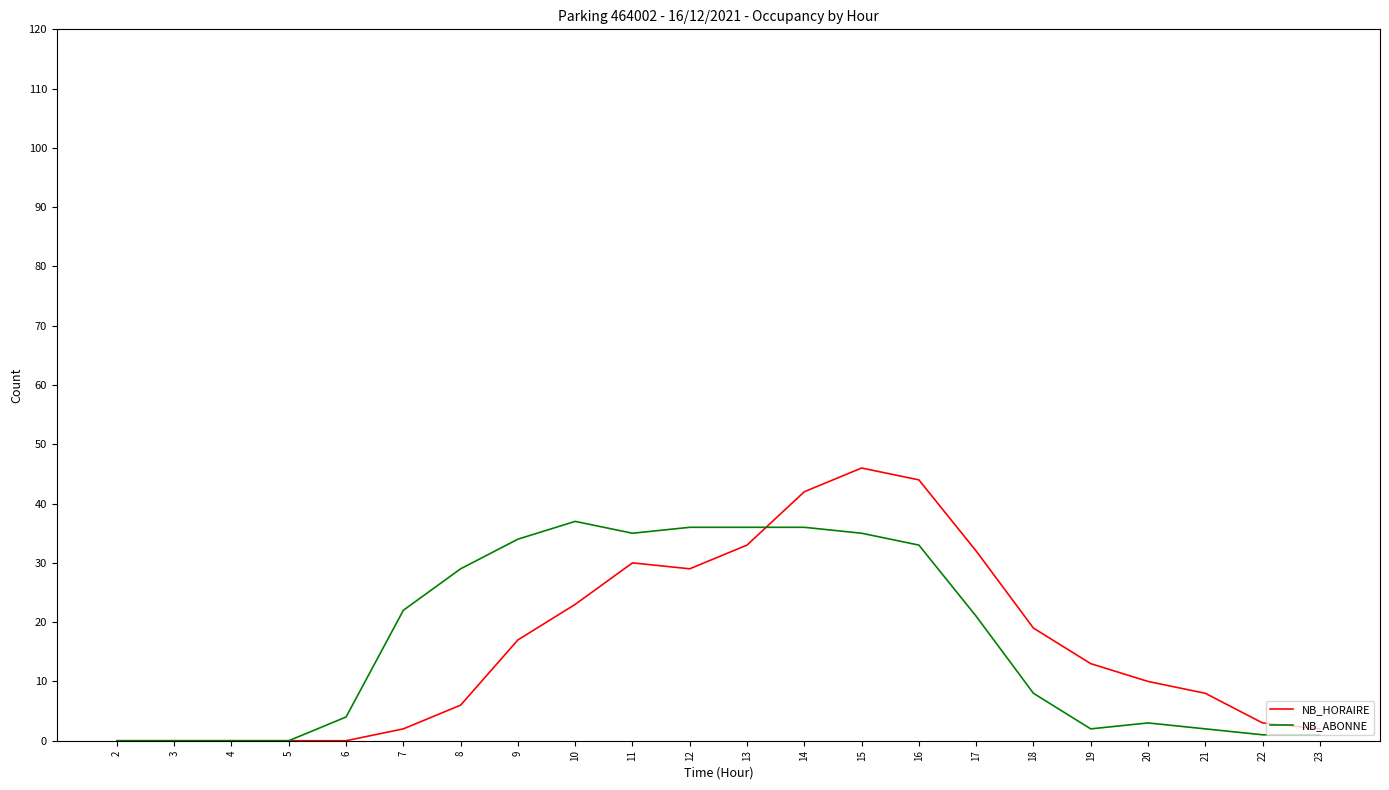

Reading left to right, list all the values displayed in this chart.

NB_HORAIRE: 2=0	3=0	4=0	5=0	6=0	7=2	8=6	9=17	10=23	11=30	12=29	13=33	14=42	15=46	16=44	17=32	18=19	19=13	20=10	21=8	22=3	23=2
NB_ABONNE: 2=0	3=0	4=0	5=0	6=4	7=22	8=29	9=34	10=37	11=35	12=36	13=36	14=36	15=35	16=33	17=21	18=8	19=2	20=3	21=2	22=1	23=1